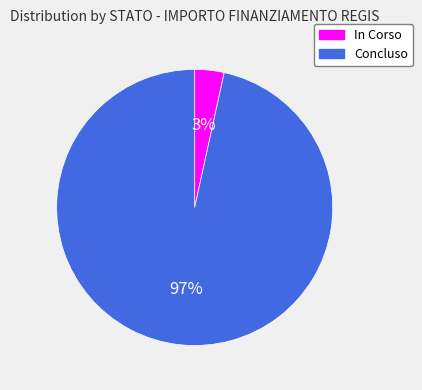

Do In Corso and Concluso together represent more than half of the pie?

Yes